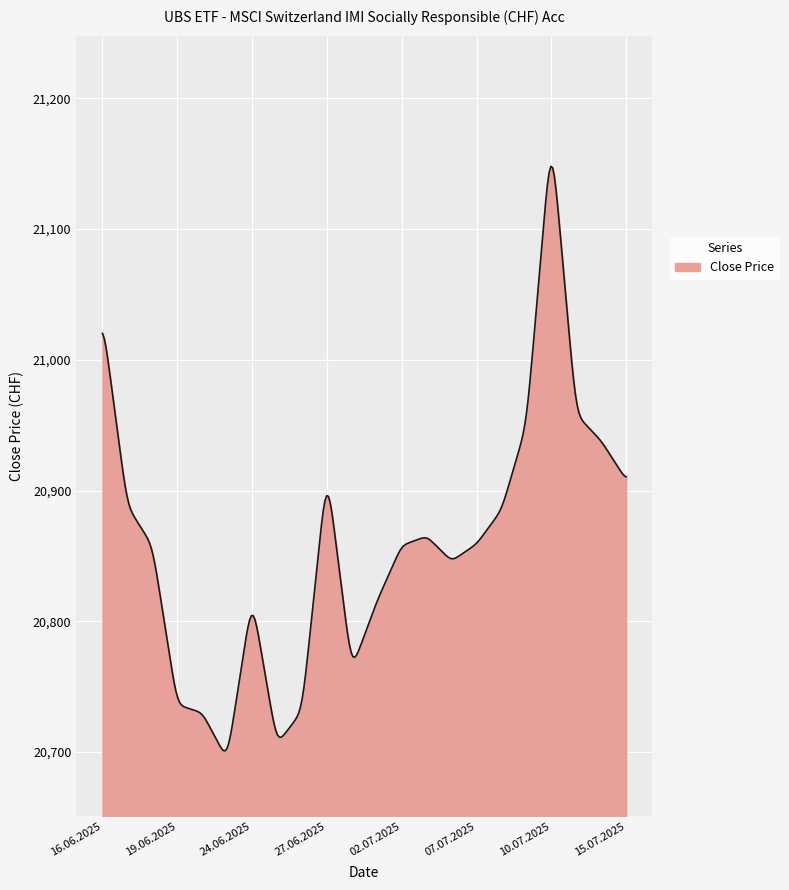

What is the smallest value displayed?

20700.8